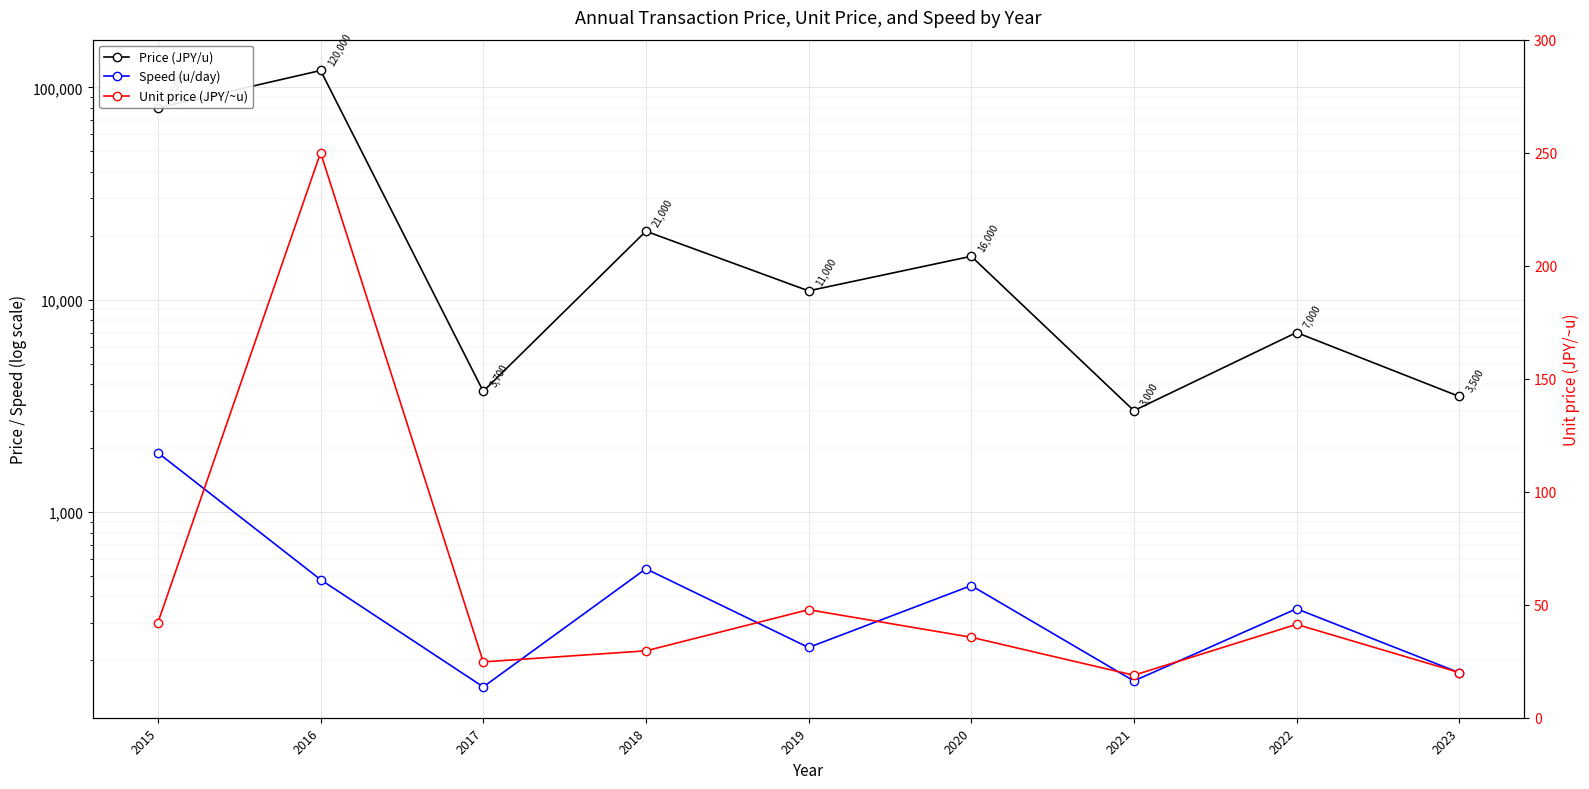

Which has a higher value, 2018 or 2015?

2015